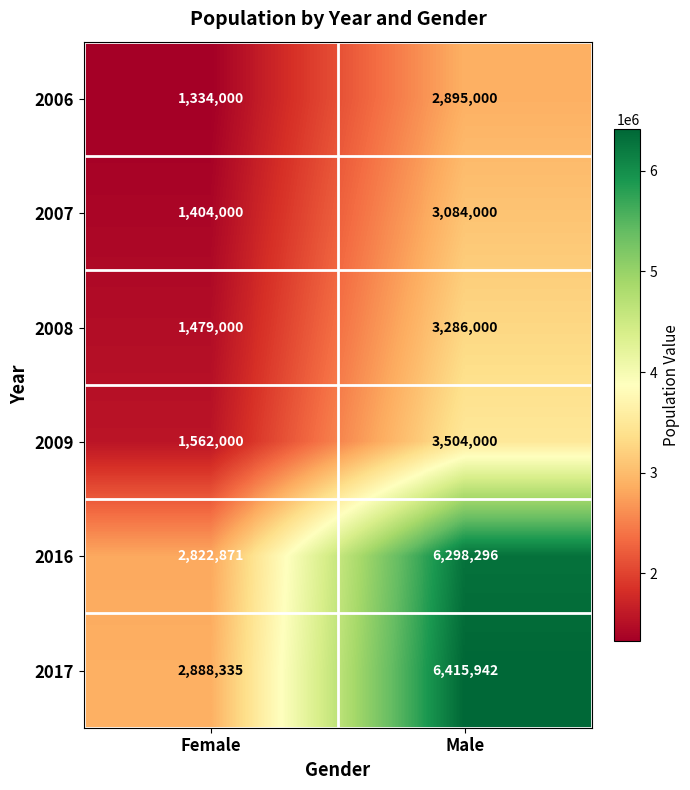

List the series in order of their peak value, lowest first.

2006, 2007, 2008, 2009, 2016, 2017